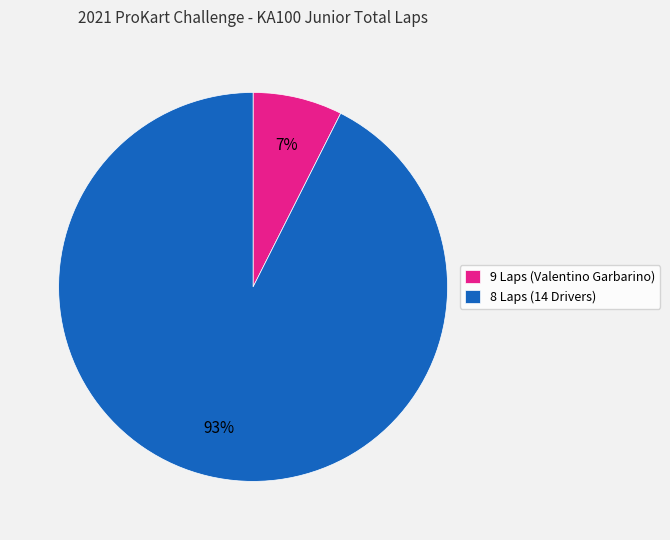

Between 9 Laps (Valentino Garbarino) and 8 Laps (14 Drivers), which is larger?

8 Laps (14 Drivers)